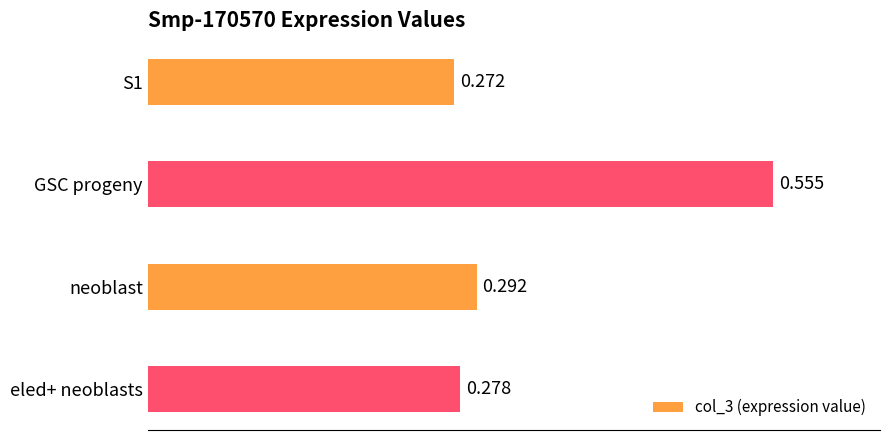

What is the label of the 1st bar from the bottom?

eled+ neoblasts